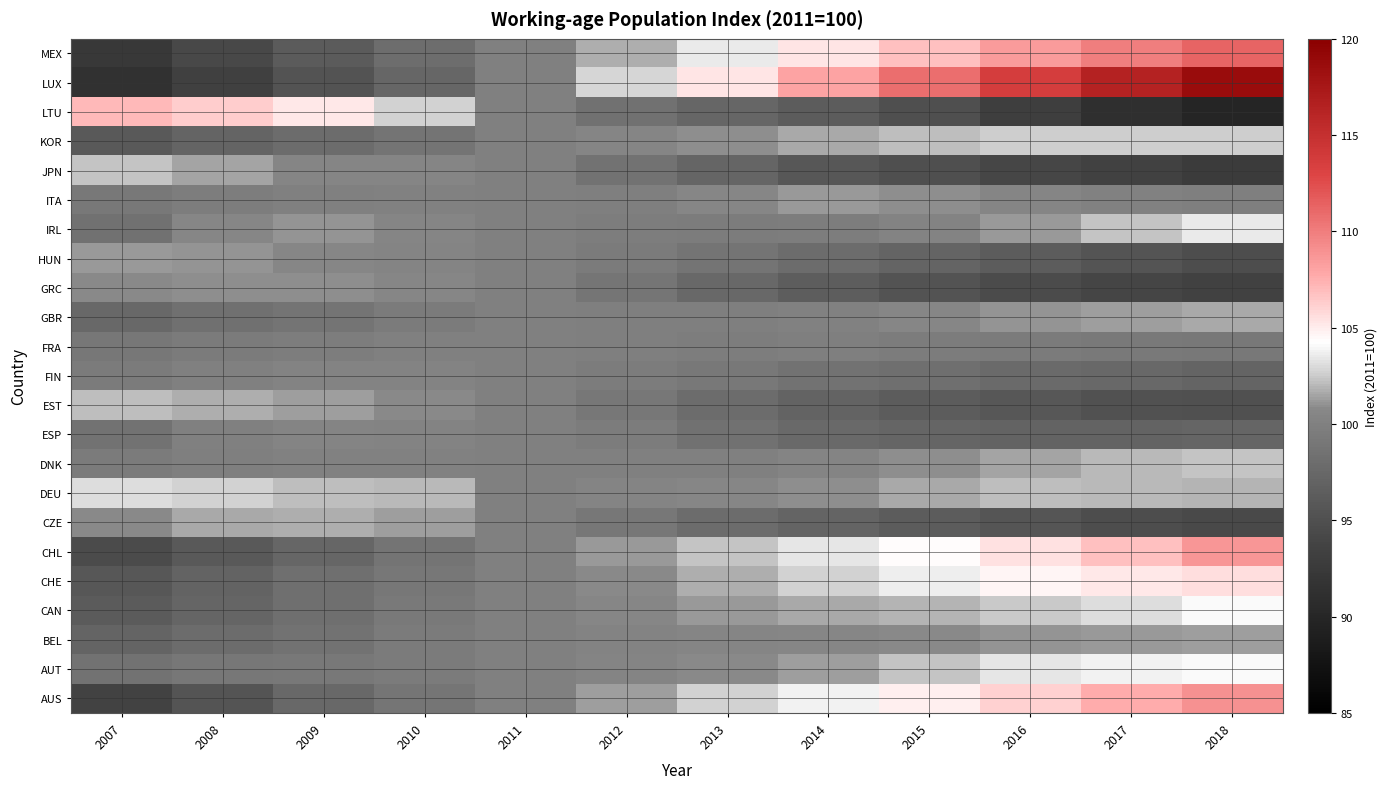

Reading left to right, what are all the values shown in this chart?

AUS: 2007=93.5	2008=95.5	2009=97.5	2010=98.8	2011=100.0	2012=101.3	2013=102.7	2014=103.8	2015=105.0	2016=106.2	2017=107.7	2018=109.0
AUT: 2007=98.6	2008=99.0	2009=99.1	2010=99.5	2011=100.0	2012=100.3	2013=100.7	2014=101.3	2015=102.2	2016=103.4	2017=103.8	2018=104.0
BEL: 2007=97.0	2008=97.9	2009=98.6	2010=99.4	2011=100.0	2012=100.3	2013=100.5	2014=100.6	2015=100.8	2016=101.0	2017=101.2	2018=101.4
CAN: 2007=96.2	2008=97.2	2009=98.2	2010=99.3	2011=100.0	2012=100.6	2013=101.1	2014=101.6	2015=101.8	2016=102.4	2017=103.1	2018=104.1
CHE: 2007=95.7	2008=97.0	2009=98.1	2010=99.0	2011=100.0	2012=100.8	2013=101.8	2014=102.8	2015=103.7	2016=104.6	2017=105.2	2018=105.6
CHL: 2007=94.5	2008=96.0	2009=97.4	2010=98.7	2011=100.0	2012=101.2	2013=102.3	2014=103.4	2015=104.4	2016=105.4	2017=106.8	2018=108.8
CZE: 2007=100.8	2008=101.6	2009=101.8	2010=101.3	2011=100.0	2012=99.0	2013=98.0	2014=97.1	2015=96.3	2016=95.5	2017=94.8	2018=94.3
DEU: 2007=103.1	2008=102.7	2009=102.2	2010=102.0	2011=100.0	2012=100.3	2013=100.7	2014=100.9	2015=101.6	2016=102.1	2017=102.0	2018=101.9
DNK: 2007=99.4	2008=99.8	2009=100.1	2010=100.1	2011=100.0	2012=99.9	2013=100.0	2014=100.3	2015=100.9	2016=101.5	2017=102.0	2018=102.2
ESP: 2007=98.6	2008=100.0	2009=100.4	2010=100.2	2011=100.0	2012=99.6	2013=98.5	2014=97.6	2015=97.2	2016=97.0	2017=96.9	2018=97.2
EST: 2007=102.2	2008=101.8	2009=101.3	2010=100.8	2011=100.0	2012=99.0	2013=97.9	2014=96.9	2015=96.2	2016=95.7	2017=95.2	2018=95.1
FIN: 2007=99.4	2008=99.9	2009=100.2	2010=100.3	2011=100.0	2012=99.6	2013=99.1	2014=98.7	2015=98.2	2016=97.8	2017=97.5	2018=97.1
FRA: 2007=99.0	2008=99.4	2009=99.7	2010=99.9	2011=100.0	2012=99.8	2013=99.7	2014=99.8	2015=99.6	2016=99.5	2017=99.3	2018=99.1
GBR: 2007=97.6	2008=98.3	2009=98.8	2010=99.4	2011=100.0	2012=99.9	2013=99.9	2014=100.2	2015=100.6	2016=101.1	2017=101.3	2018=101.5
GRC: 2007=100.7	2008=100.9	2009=101.0	2010=100.7	2011=100.0	2012=98.8	2013=97.5	2014=96.4	2015=95.3	2016=94.5	2017=94.0	2018=93.5
HUN: 2007=101.2	2008=101.0	2009=100.7	2010=100.4	2011=100.0	2012=99.4	2013=98.7	2014=97.9	2015=97.1	2016=96.2	2017=95.5	2018=94.7
IRL: 2007=98.5	2008=100.7	2009=101.0	2010=100.5	2011=100.0	2012=99.6	2013=99.5	2014=99.7	2015=100.3	2016=101.2	2017=102.2	2018=103.5
ITA: 2007=99.1	2008=99.7	2009=99.9	2010=100.1	2011=100.0	2012=99.8	2013=100.6	2014=101.3	2015=100.9	2016=100.5	2017=100.1	2018=99.8
JPN: 2007=102.2	2008=101.5	2009=100.6	2010=100.5	2011=100.0	2012=98.6	2013=97.2	2014=95.8	2015=95.0	2016=94.1	2017=93.4	2018=92.7
KOR: 2007=96.1	2008=97.1	2009=98.0	2010=98.8	2011=100.0	2012=100.6	2013=101.0	2014=101.7	2015=102.2	2016=102.6	2017=102.5	2018=102.5
LTU: 2007=107.1	2008=106.2	2009=105.2	2010=102.7	2011=100.0	2012=98.5	2013=97.4	2014=96.3	2015=95.0	2016=93.2	2017=91.2	2018=89.8
LUX: 2007=91.3	2008=93.3	2009=95.3	2010=97.4	2011=100.0	2012=102.8	2013=105.4	2014=108.0	2015=110.7	2016=113.7	2017=116.4	2018=118.7
MEX: 2007=92.3	2008=94.2	2009=96.2	2010=98.1	2011=100.0	2012=101.8	2013=103.5	2014=105.2	2015=106.8	2016=108.4	2017=109.9	2018=111.3